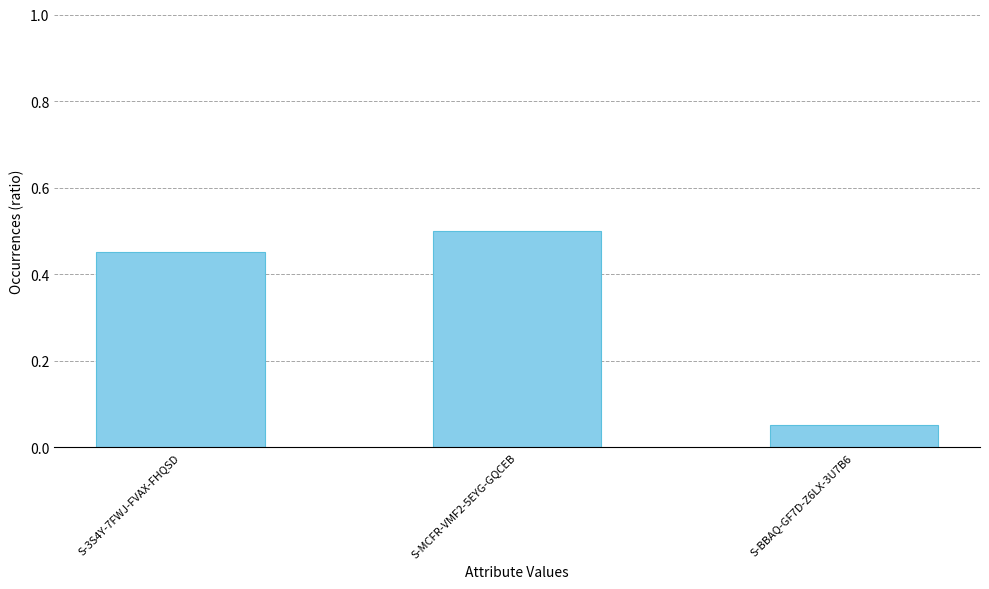

How many distinct data groups are displayed?

1